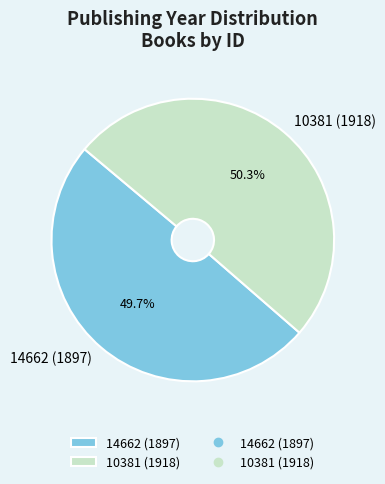

Between 14662 (1897) and 10381 (1918), which is larger?

10381 (1918)